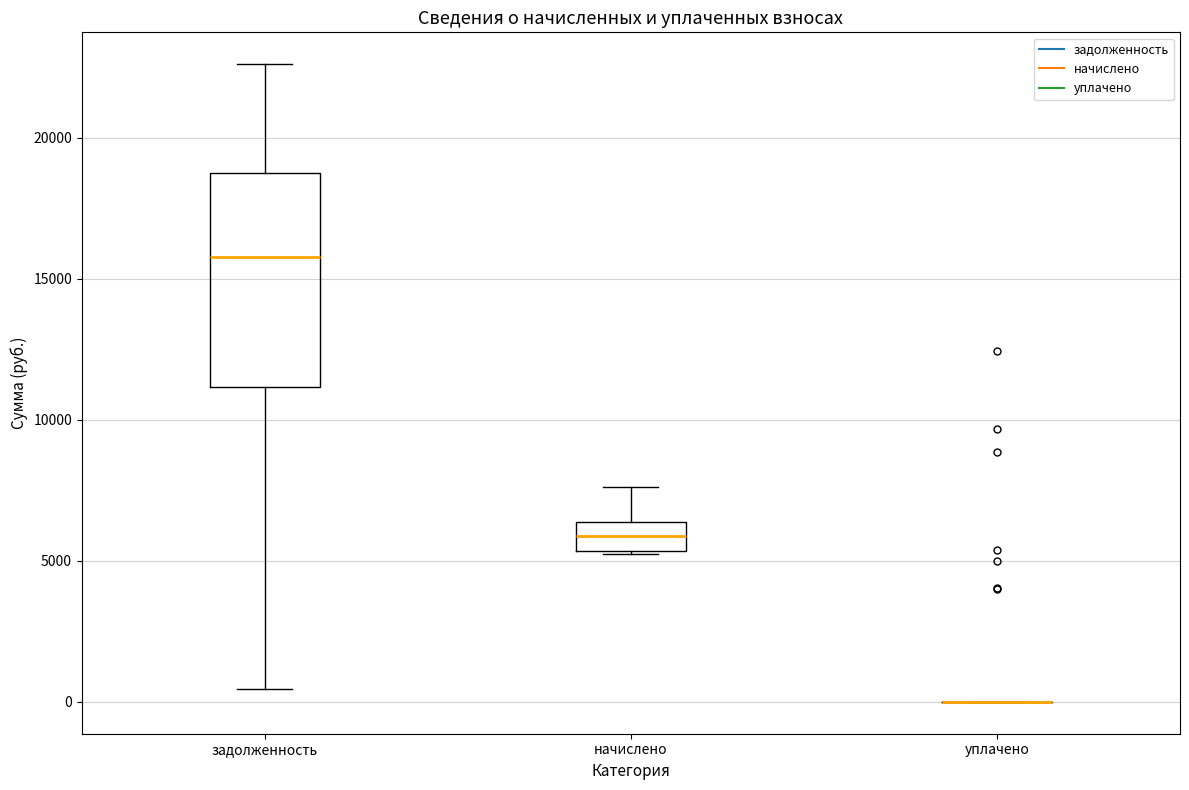

Reading left to right, read every box against the y-axis: the position of its median line, the range the box covers, and the ends of its whiskers. The values are not printed on the chart, so give them approximately, as read against the axis.

задолженность: median 16000, box 11000 to 18500, whiskers 500 to 22500
начислено: median 6000, box 5500 to 6500, whiskers 5000 to 7500
уплачено: box collapsed to a line at 0, whiskers 0 to 0